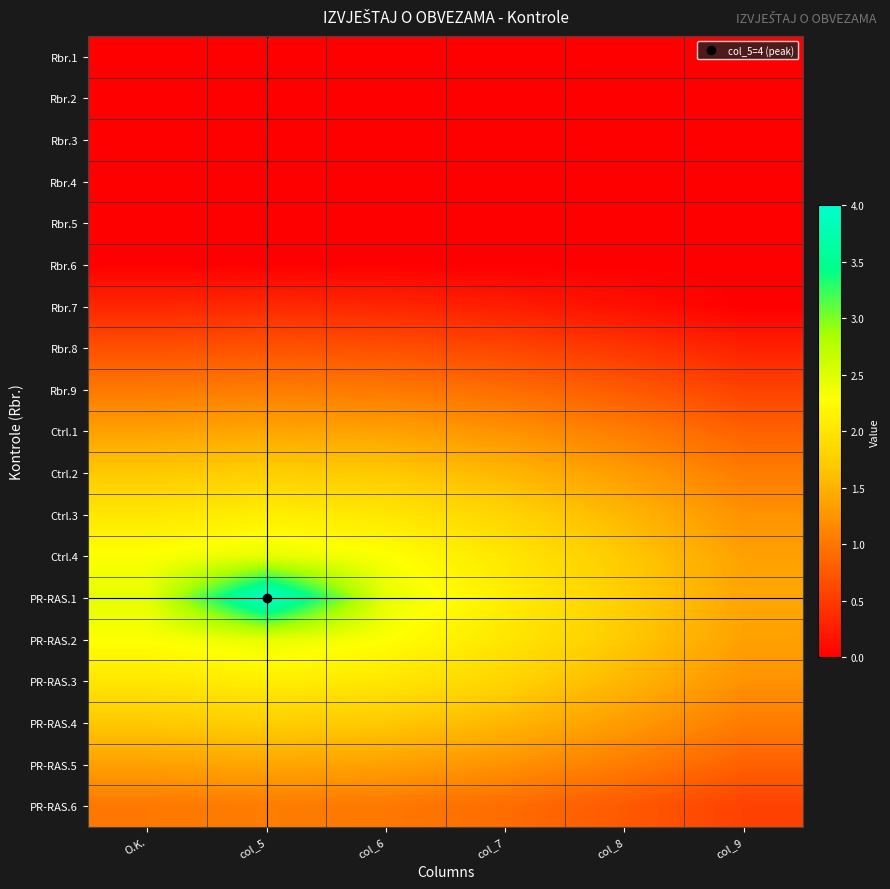

Reading right to left, what are all the values shown in this chart?

Rbr.1: col_9=0.0	col_8=0.0	col_7=0.0	col_6=0.0	col_5=0.0	O.K.=0.0
Rbr.2: col_9=0.0	col_8=0.0	col_7=0.0	col_6=0.0	col_5=0.0	O.K.=0.0
Rbr.3: col_9=0.0	col_8=0.0	col_7=0.0	col_6=0.0	col_5=0.0	O.K.=0.0
Rbr.4: col_9=0.0	col_8=0.0	col_7=0.0	col_6=0.0	col_5=0.0	O.K.=0.0
Rbr.5: col_9=0.0	col_8=0.0	col_7=0.0	col_6=0.0	col_5=0.0	O.K.=0.0
Rbr.6: col_9=0.0	col_8=0.0	col_7=0.0	col_6=0.0	col_5=0.0	O.K.=0.0
Rbr.7: col_9=0.0	col_8=0.1	col_7=0.3	col_6=0.3	col_5=0.3	O.K.=0.3
Rbr.8: col_9=0.3	col_8=0.5	col_7=0.6	col_6=0.7	col_5=0.7	O.K.=0.7
Rbr.9: col_9=0.6	col_8=0.8	col_7=0.9	col_6=1.0	col_5=1.0	O.K.=1.0
Ctrl.1: col_9=0.8	col_8=1.0	col_7=1.2	col_6=1.4	col_5=1.4	O.K.=1.4
Ctrl.2: col_9=1.0	col_8=1.3	col_7=1.5	col_6=1.7	col_5=1.8	O.K.=1.7
Ctrl.3: col_9=1.2	col_8=1.5	col_7=1.8	col_6=2.0	col_5=2.1	O.K.=2.0
Ctrl.4: col_9=1.4	col_8=1.7	col_7=2.0	col_6=2.3	col_5=2.4	O.K.=2.3
PR-RAS.1: col_9=1.4	col_8=1.8	col_7=2.1	col_6=2.4	col_5=4.0	O.K.=2.4
PR-RAS.2: col_9=1.4	col_8=1.7	col_7=2.0	col_6=2.3	col_5=2.4	O.K.=2.3
PR-RAS.3: col_9=1.2	col_8=1.5	col_7=1.8	col_6=2.0	col_5=2.1	O.K.=2.0
PR-RAS.4: col_9=1.0	col_8=1.3	col_7=1.5	col_6=1.7	col_5=1.8	O.K.=1.7
PR-RAS.5: col_9=0.8	col_8=1.0	col_7=1.2	col_6=1.4	col_5=1.4	O.K.=1.4
PR-RAS.6: col_9=0.6	col_8=0.8	col_7=0.9	col_6=1.0	col_5=1.0	O.K.=1.0